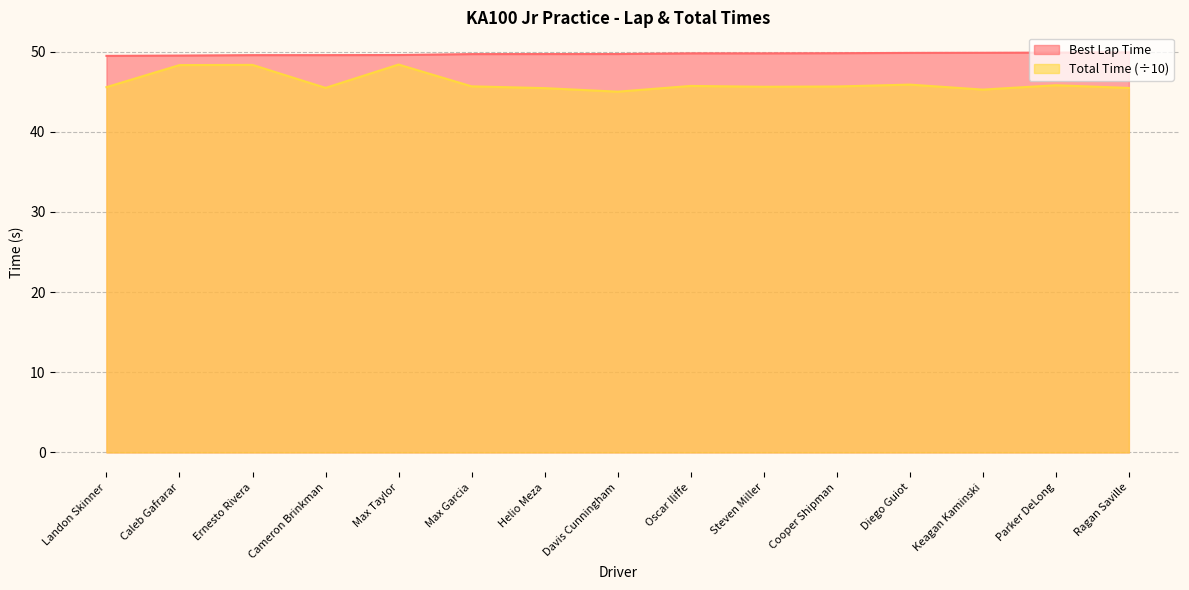

At Landon Skinner, list the series in order from smallest to largest.

Total Time (÷10), Best Lap Time